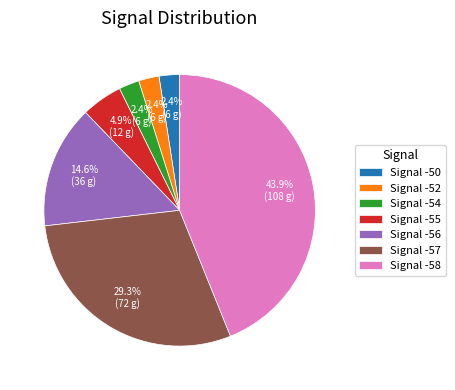

Between Signal -57 and Signal -58, which is larger?

Signal -58